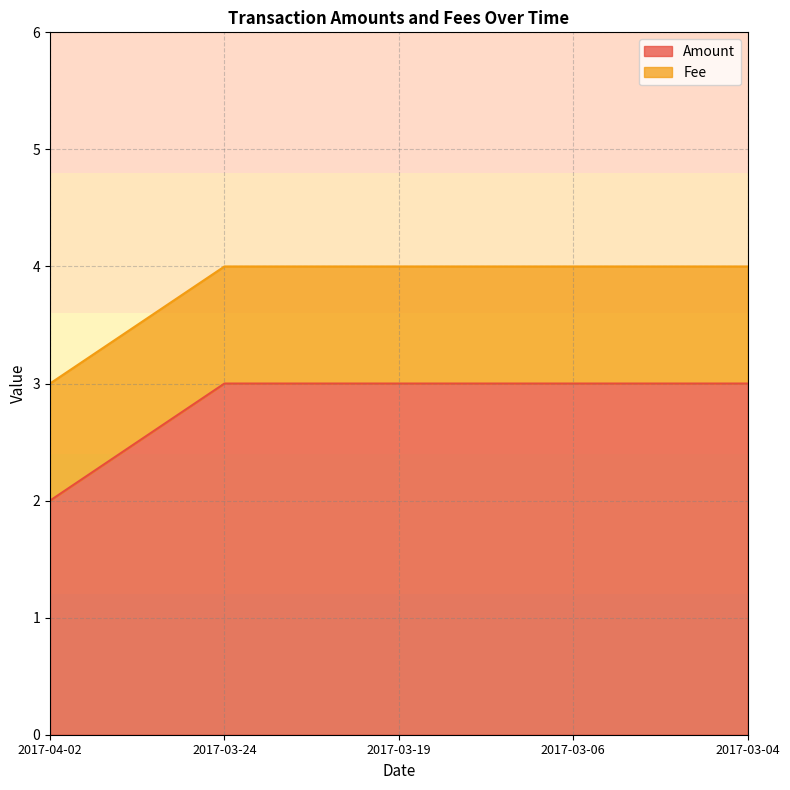

At how many categories does at least one series exceed 2?

5